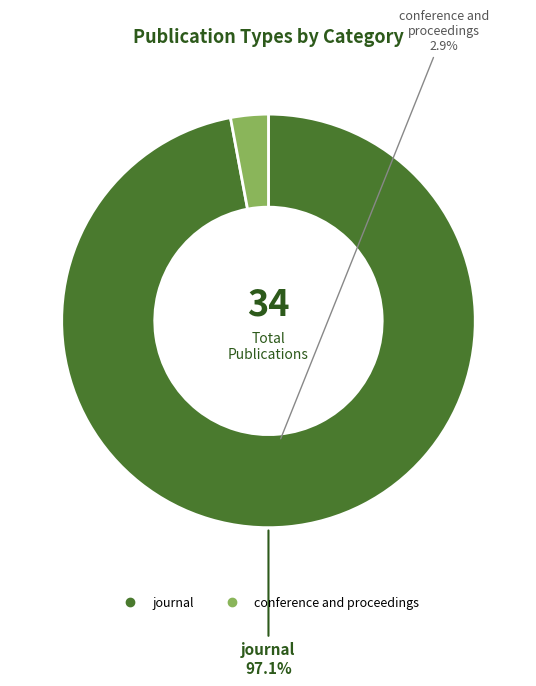

What percentage is the journal slice, to the nearest percent?

97%